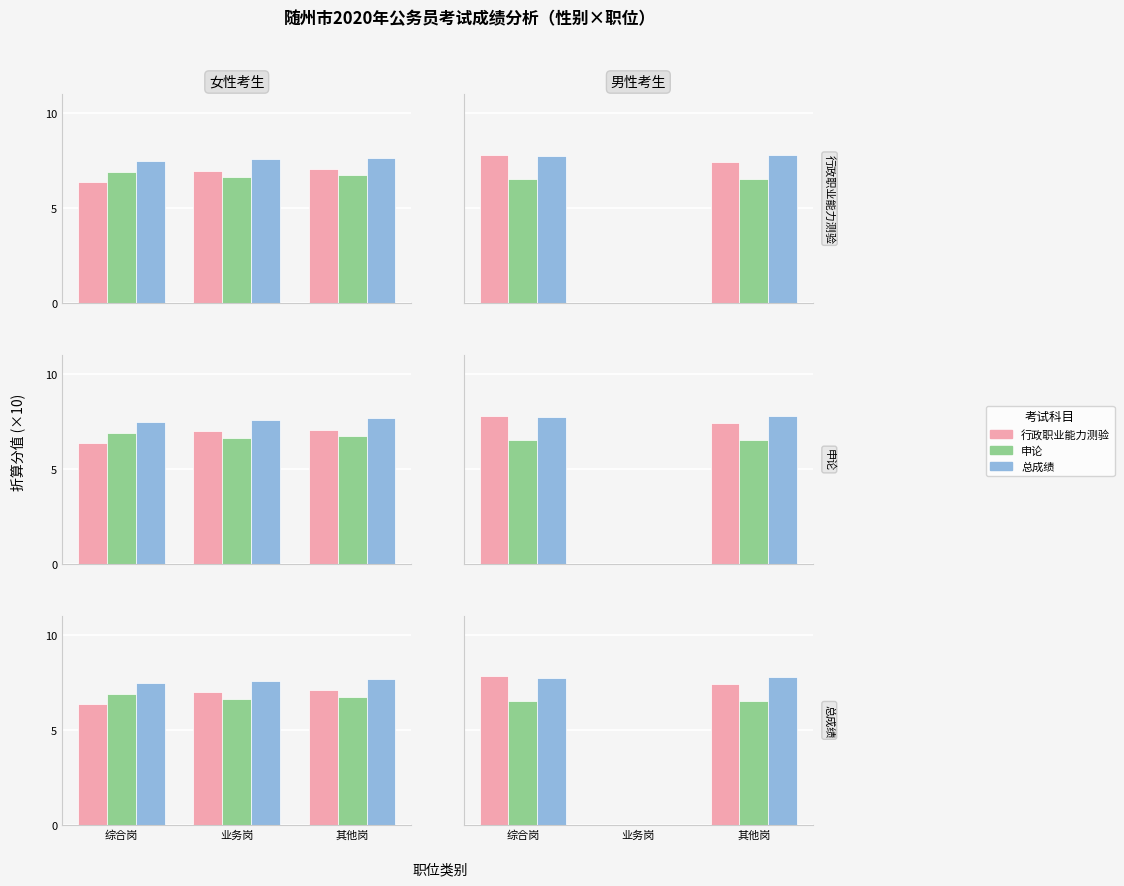

What is the label of the 3rd bar from the right?

综合岗